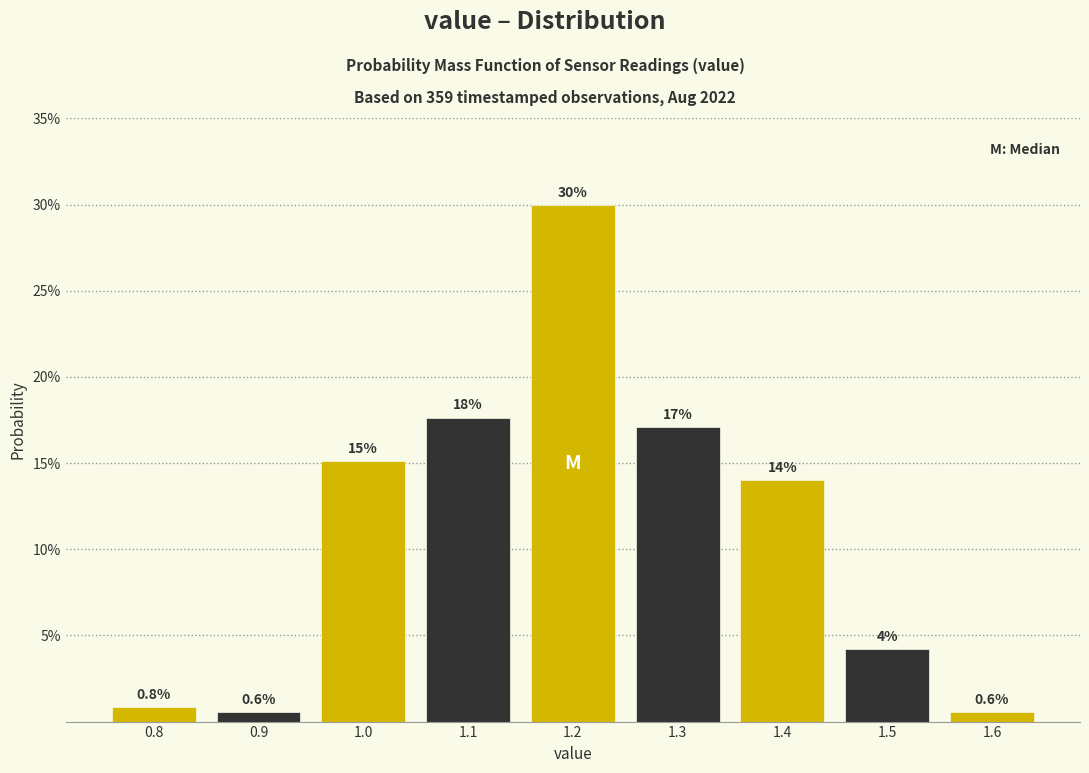

Over which range of the x-axis is the bar tallest?

1.15 to 1.25